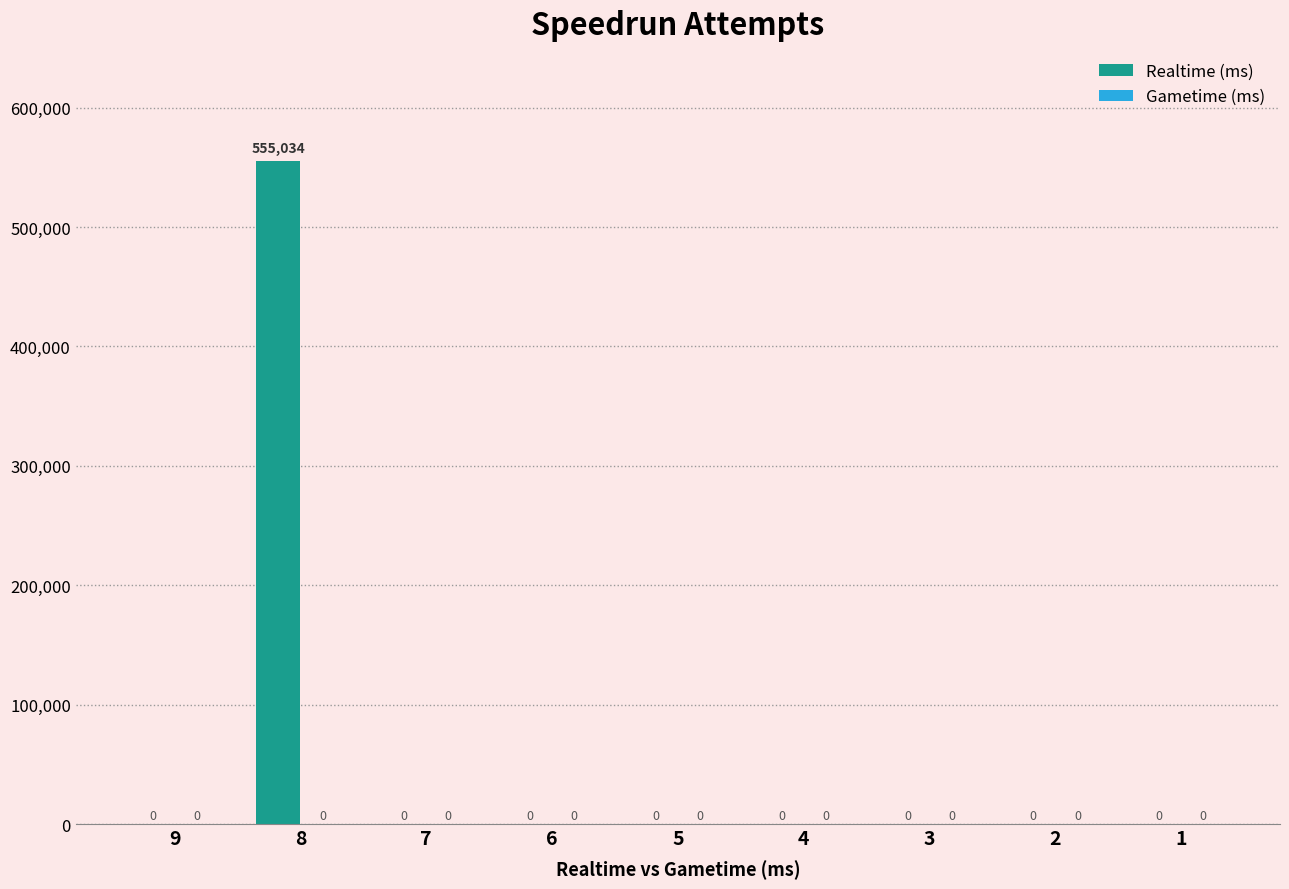

True or false: the data shows 0 at 3.

True